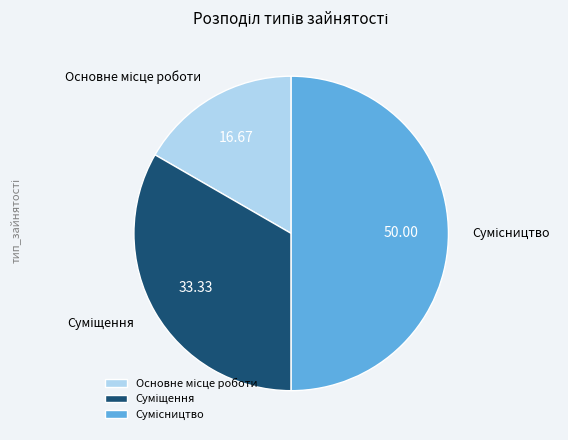

How many segments does this pie chart have?

3